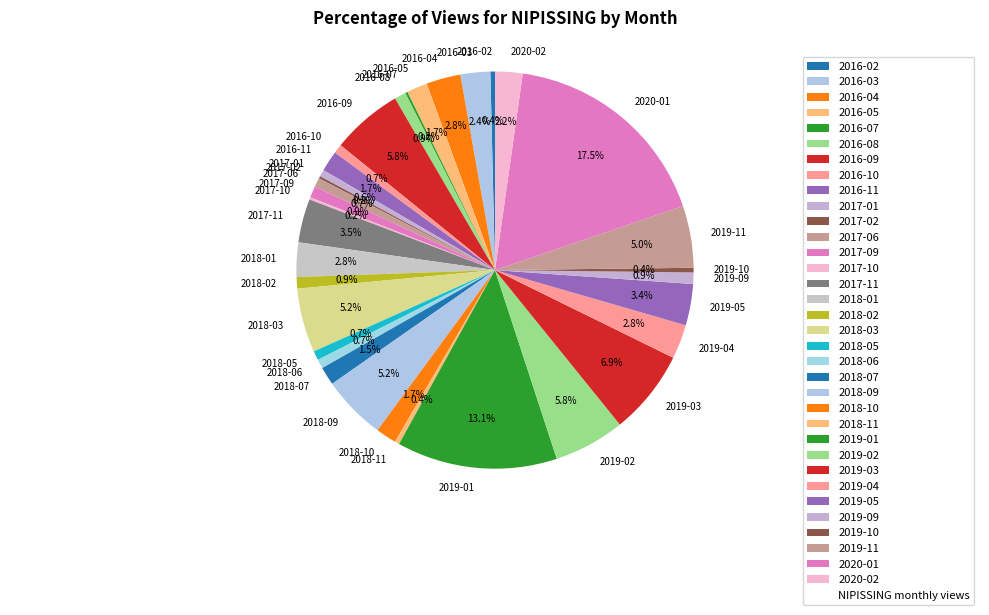

What is the largest slice in the pie chart?

2020-01